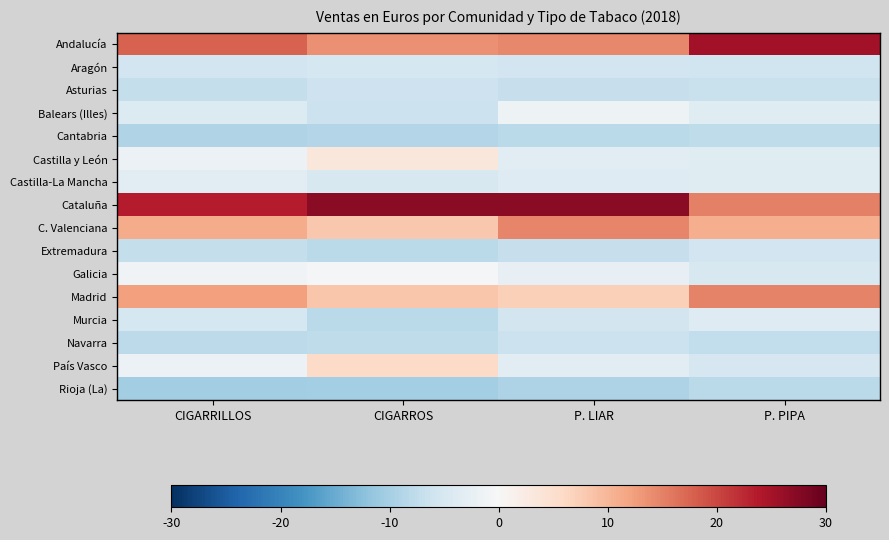

At CIGARROS, list the series in order from largest to smallest.

Cataluña, Andalucía, Madrid, C. Valenciana, País Vasco, Castilla y León, Galicia, Castilla-La Mancha, Aragón, Asturias, Balears (Illes), Navarra, Murcia, Extremadura, Cantabria, Rioja (La)